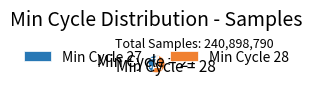

Approximately how many times larger is the value at Min Cycle 27 compared to Min Cycle 28?

0.7